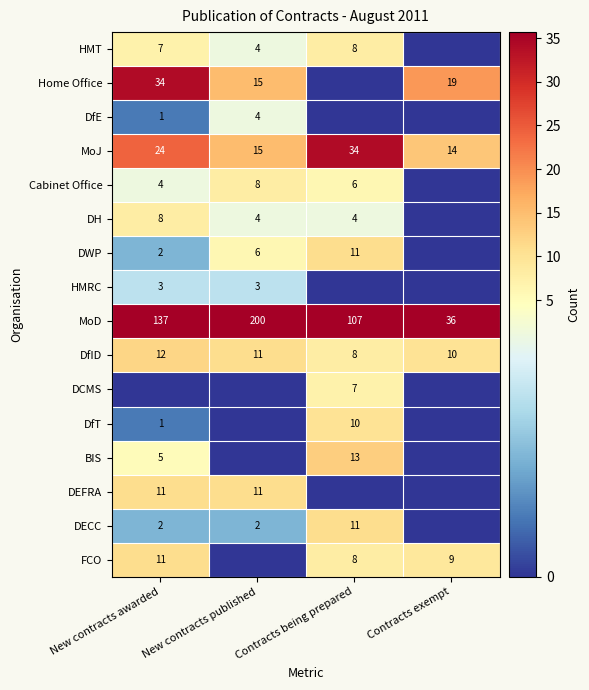

What is the difference between the second highest and minimum values in the DfID series?

3